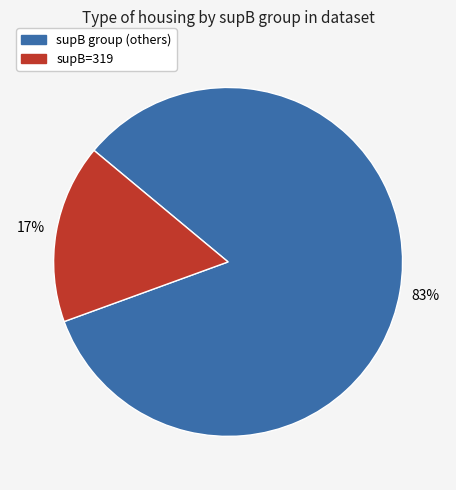

Does any single category account for the majority?

Yes